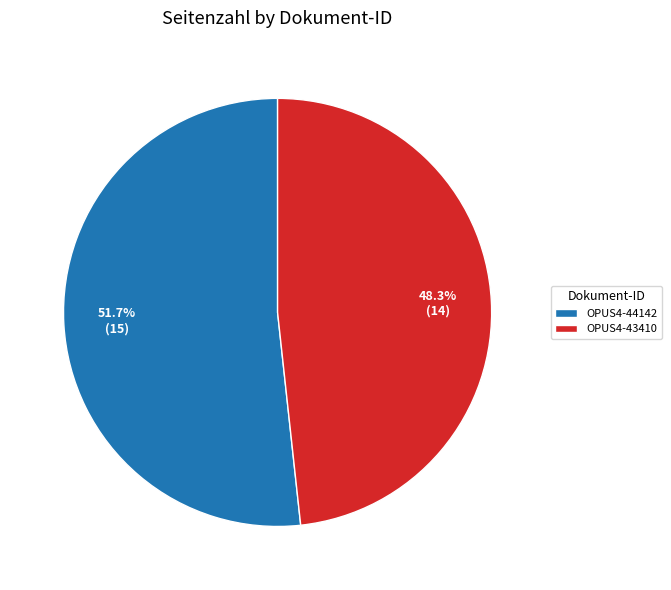

Is it true that OPUS4-43410 is 48% of the pie?

True